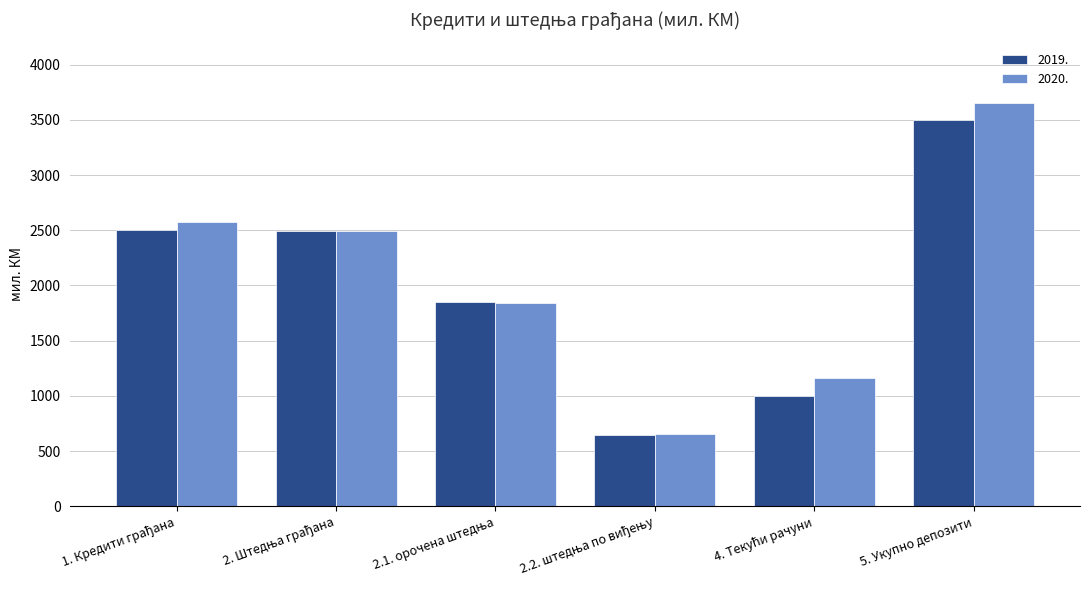

The value of 2019. at 5. Укупно депозити is 5275.3. True or false?

False